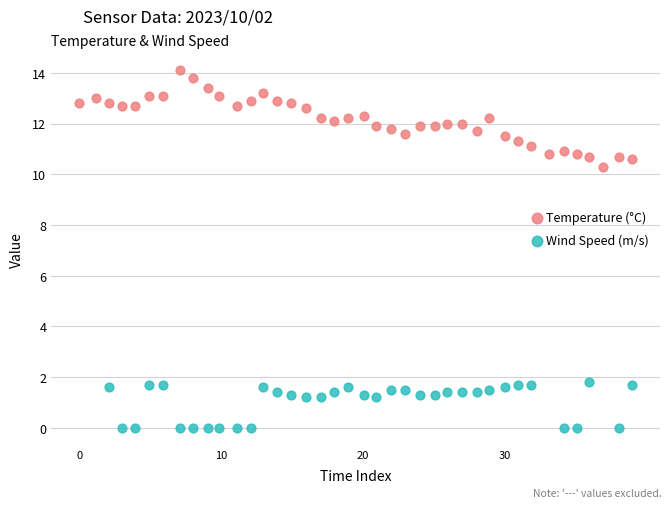

Which series has the widest spread of Y values?

Temperature (°C)